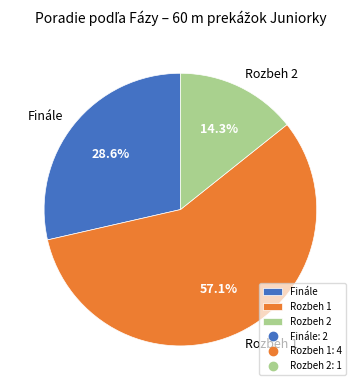

To the nearest percent, what percentage of the pie is Finále?

29%